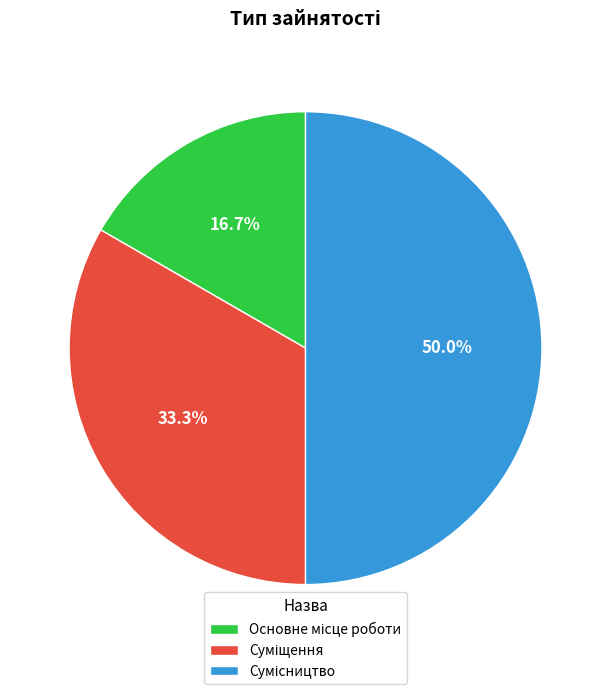

Is it true that Сумісництво is 42% of the pie?

False